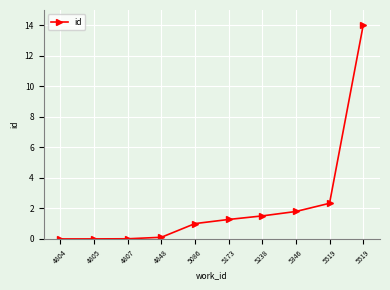

What is the sum of the values at 4804 and 5086?

1.0